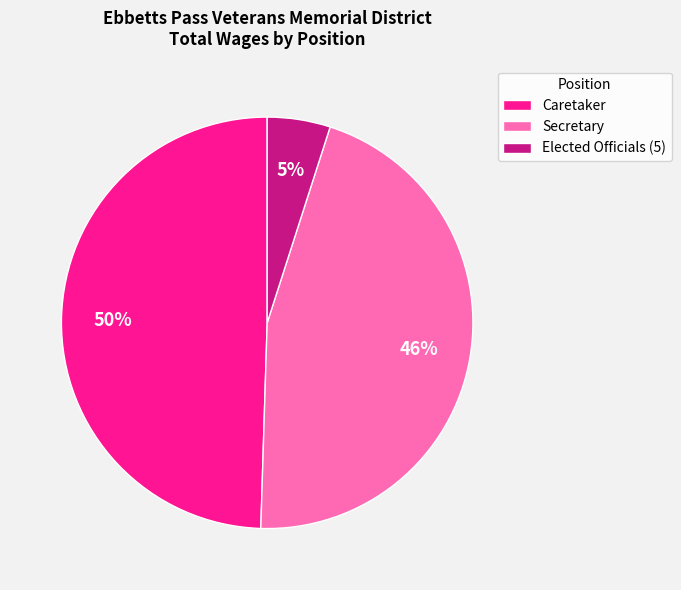

Is the sum of Caretaker and Elected Officials (5) greater than half?

Yes